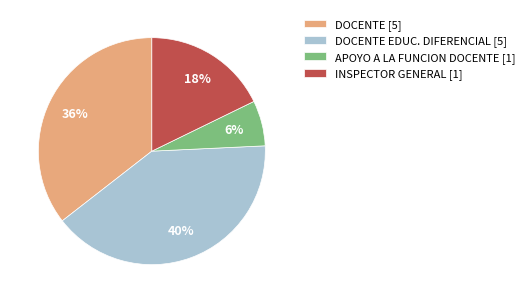

To the nearest percent, what percentage of the pie is APOYO A LA FUNCION DOCENTE [1]?

6%